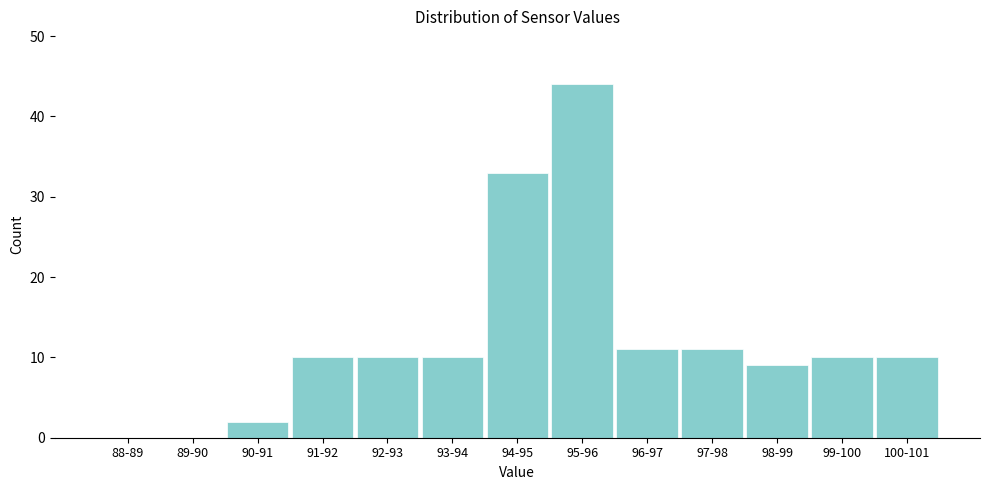

Reading right to left, transcribe all the data shown in this chart.

100-101=10	99-100=10	98-99=9	97-98=11	96-97=11	95-96=44	94-95=33	93-94=10	92-93=10	91-92=10	90-91=2	89-90=0	88-89=0